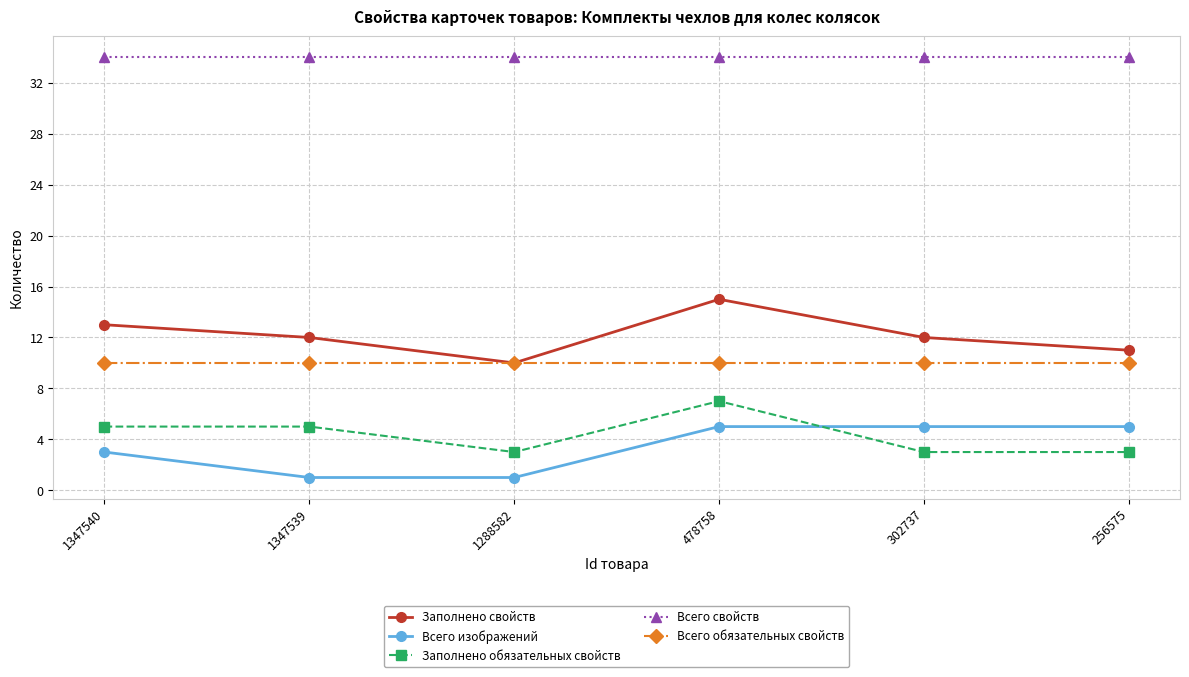

What is the greatest value displayed?

34